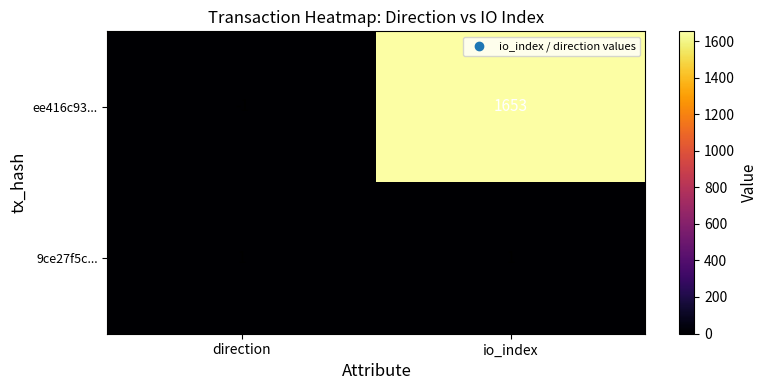

At io_index, list the series in order from largest to smallest.

ee416c93..., 9ce27f5c...